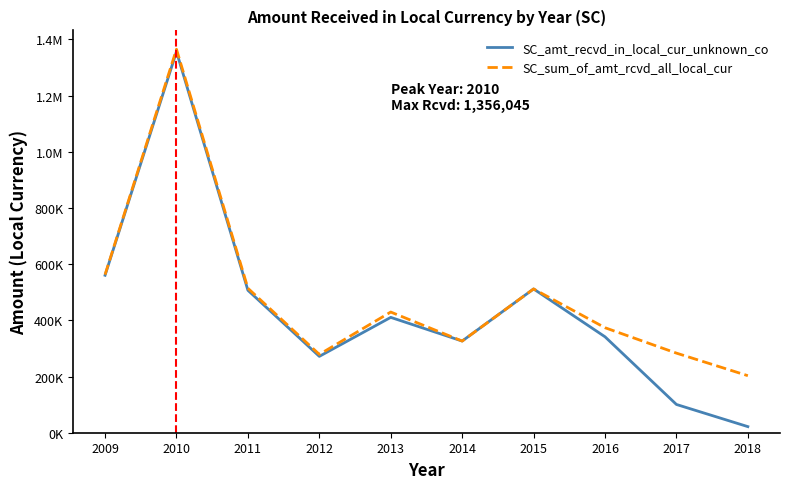

What are all the series names shown in the legend?

SC_amt_recvd_in_local_cur_unknown_co, SC_sum_of_amt_rcvd_all_local_cur